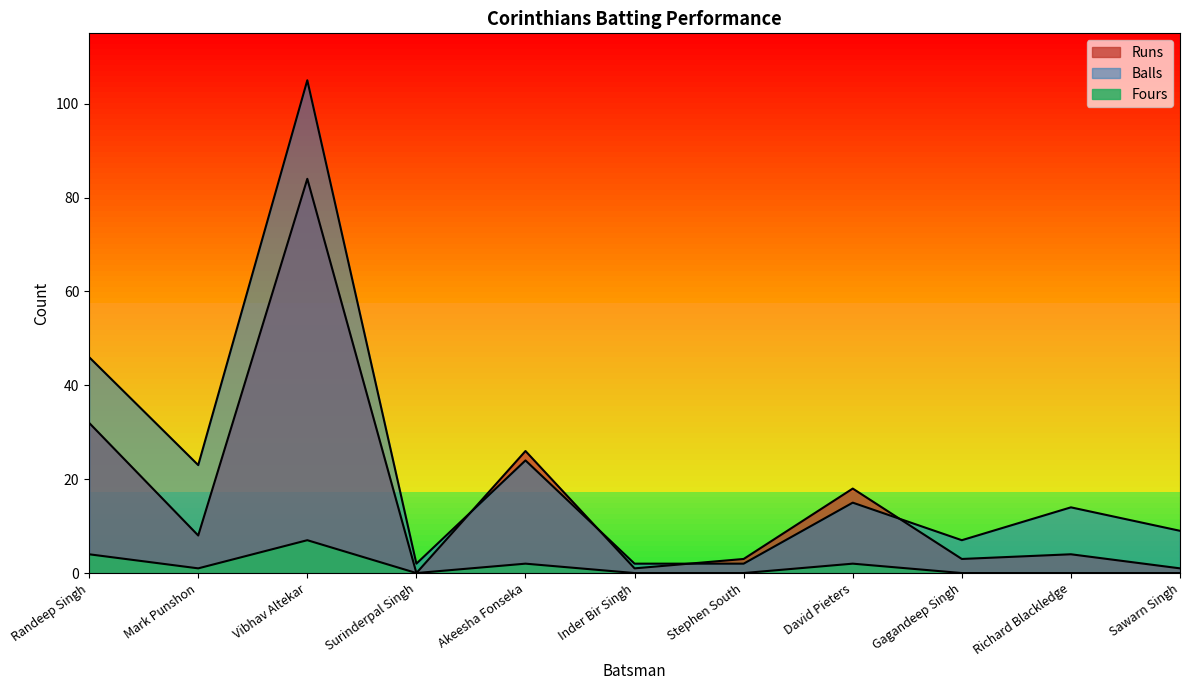

The Runs series shows 12 at David Pieters. True or false?

False